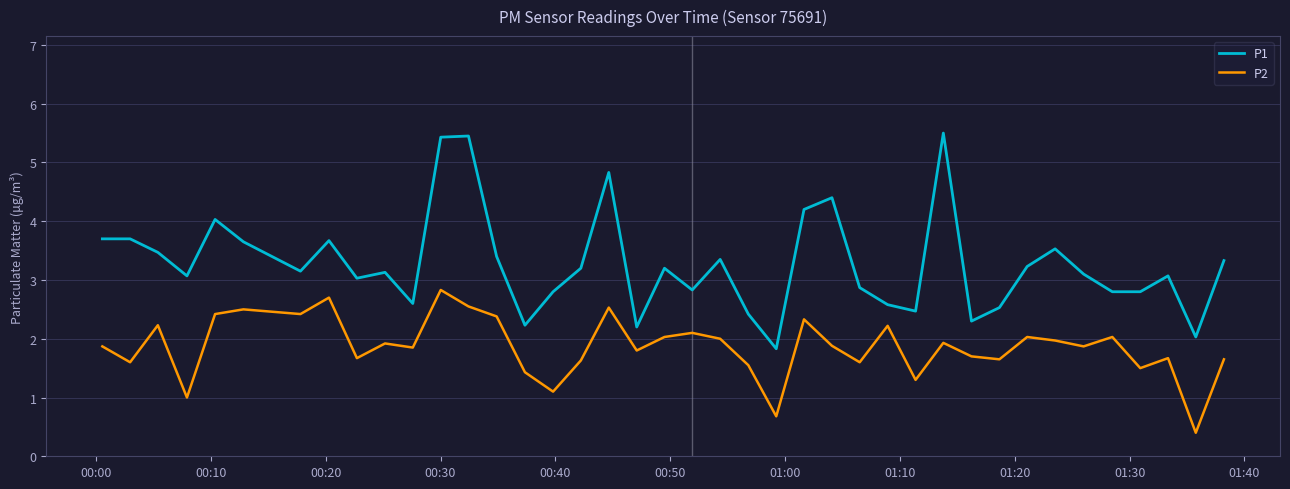

What is the difference between the maximum and minimum values in the P2 series?

2.4